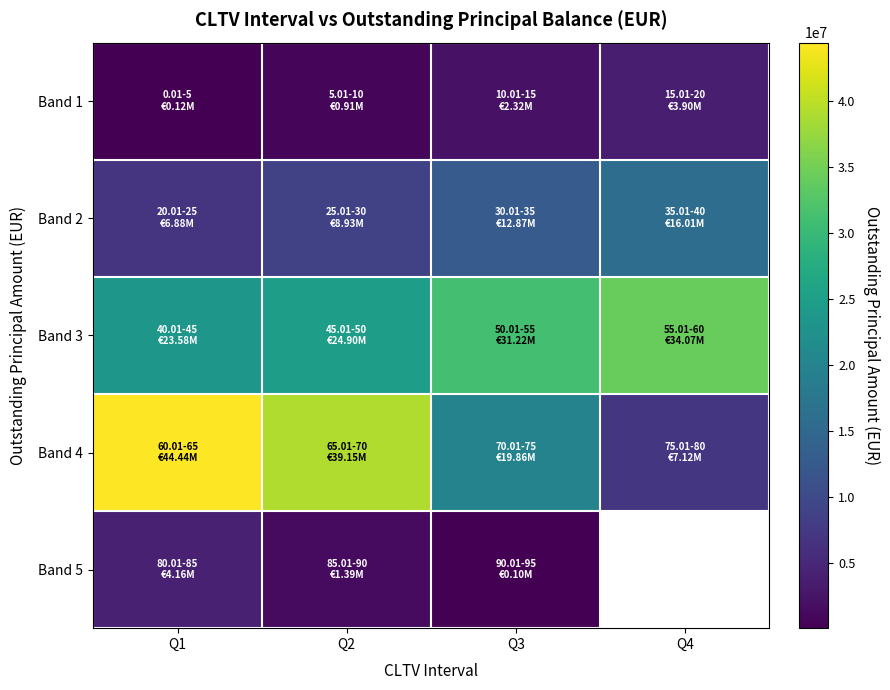

The Band 1 series shows 1306428.7 at Q2. True or false?

False